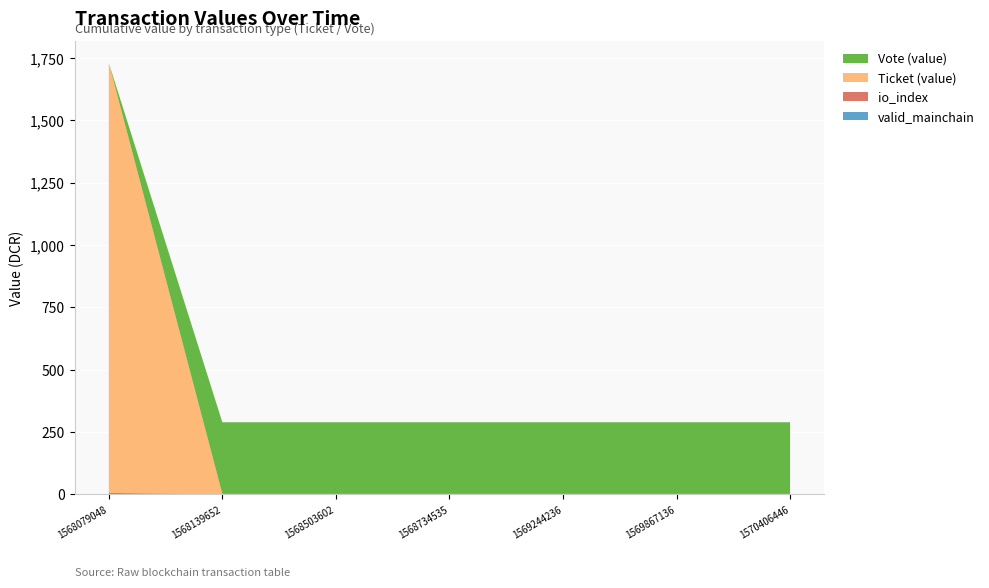

At which category is the sum across all series the highest?

1568079048